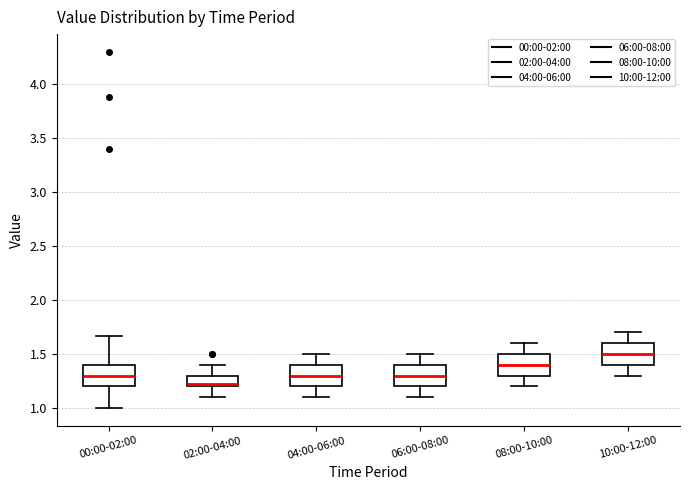

Reading left to right, read every box against the y-axis: the position of its median line, the range the box covers, and the ends of its whiskers. The values are not printed on the chart, so give them approximately, as read against the axis.

00:00-02:00: median 1.30, box 1.20 to 1.40, whiskers 1.00 to 1.65
02:00-04:00: median 1.25, box 1.20 to 1.30, whiskers 1.10 to 1.40
04:00-06:00: median 1.30, box 1.20 to 1.40, whiskers 1.10 to 1.50
06:00-08:00: median 1.30, box 1.20 to 1.40, whiskers 1.10 to 1.50
08:00-10:00: median 1.40, box 1.30 to 1.50, whiskers 1.20 to 1.60
10:00-12:00: median 1.50, box 1.40 to 1.60, whiskers 1.30 to 1.70